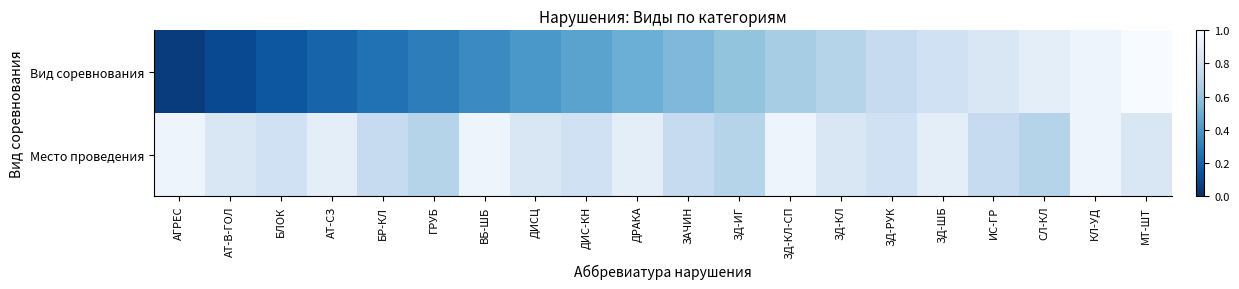

Between БЛОК and ЗД-ШБ, which series saw the biggest shift?

Вид соревнования